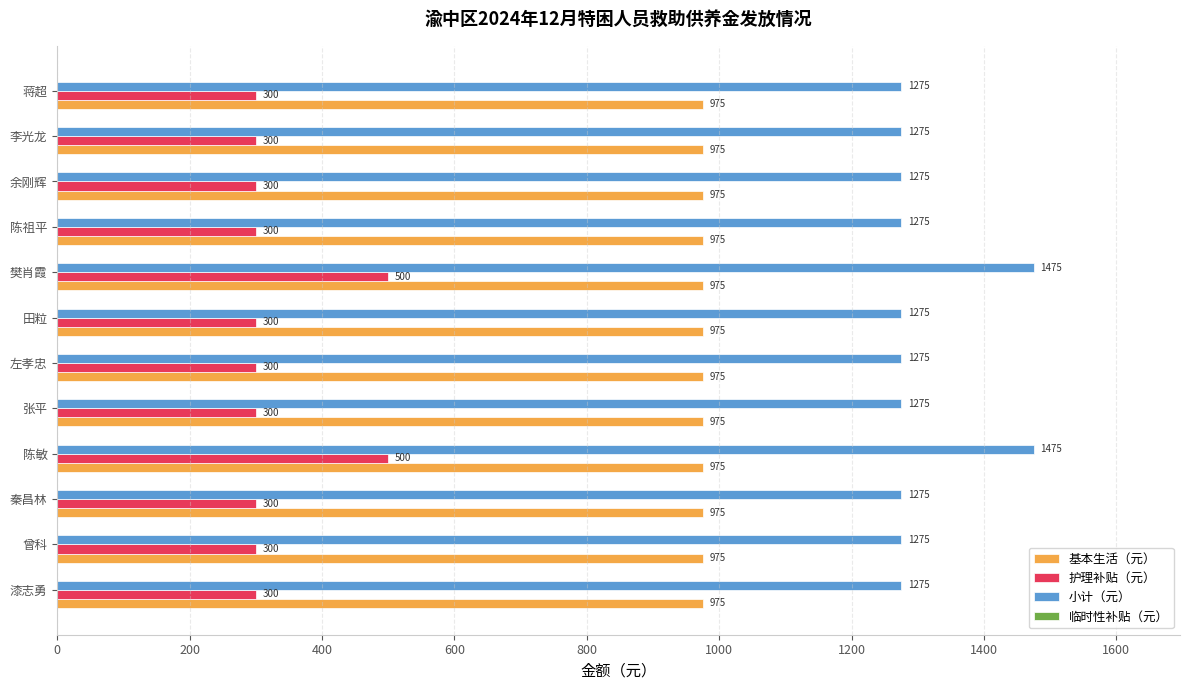

What is the average value of the 护理补贴（元） series?

333